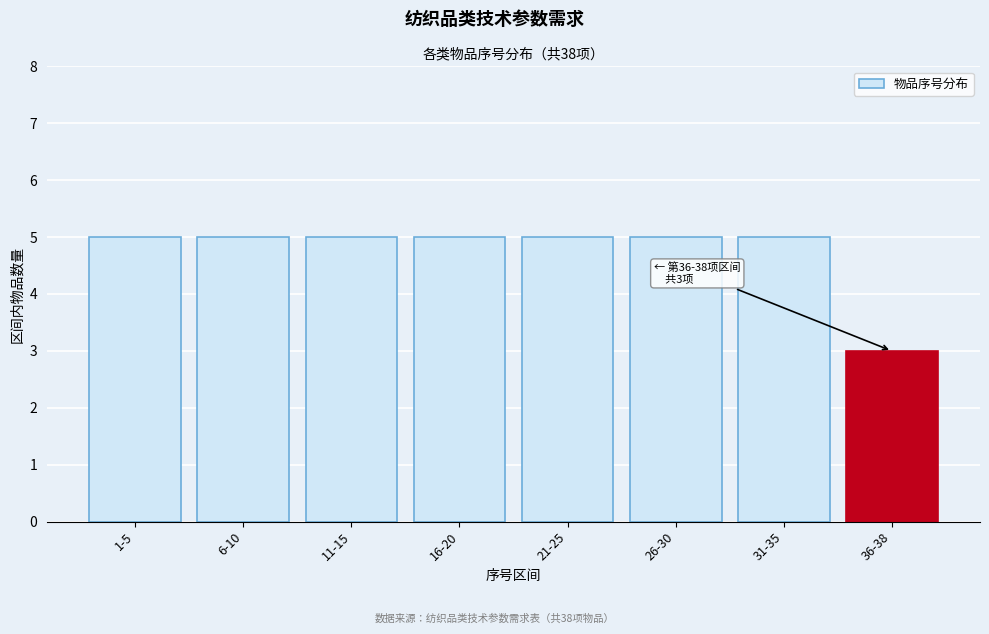

Reading left to right, transcribe all the data shown in this chart.

5	5	5	5	5	5	5	3